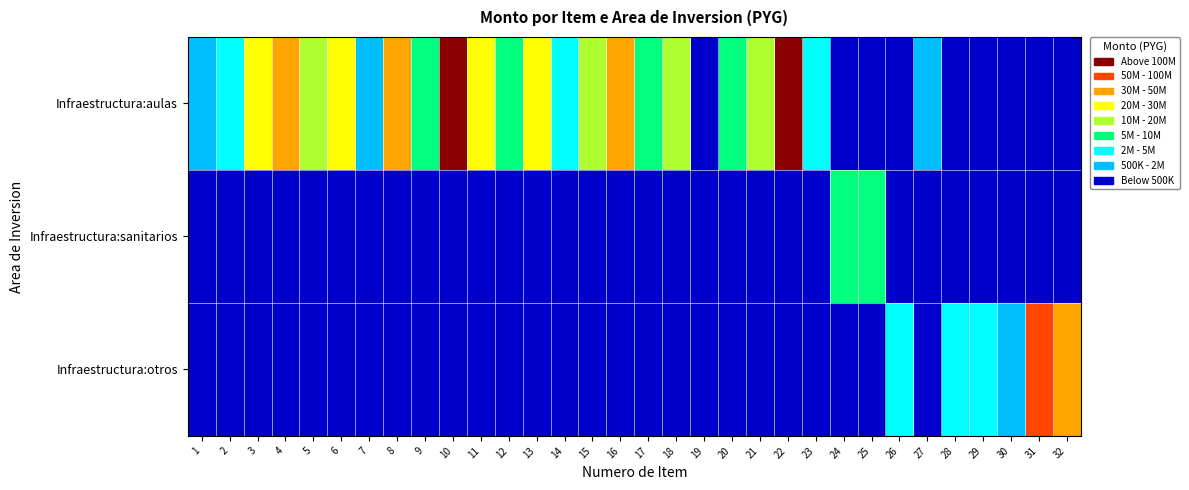

Reading left to right, transcribe all the data shown in this chart.

Infraestructura:aulas: 1=1748404	2=4140918	3=25972226	4=33272100	5=12129986	6=24500000	7=1767324	8=45679836	9=6289992	10=103311118	11=24497476	12=9019956	13=21960000	14=3609572	15=11388890	16=47715562	17=6485536	18=17586110	19=391110	20=6466680	21=12463333	22=112899310	23=3866666	24=0	25=0	26=0	27=1697378	28=0	29=0	30=0	31=0	32=0
Infraestructura:sanitarios: 1=0	2=0	3=0	4=0	5=0	6=0	7=0	8=0	9=0	10=0	11=0	12=0	13=0	14=0	15=0	16=0	17=0	18=0	19=0	20=0	21=0	22=0	23=0	24=6350000	25=8133334	26=0	27=0	28=0	29=0	30=0	31=0	32=0
Infraestructura:otros: 1=0	2=0	3=0	4=0	5=0	6=0	7=0	8=0	9=0	10=0	11=0	12=0	13=0	14=0	15=0	16=0	17=0	18=0	19=0	20=0	21=0	22=0	23=0	24=0	25=0	26=2988889	27=0	28=4200000	29=2111111	30=1177778	31=53843333	32=30677332